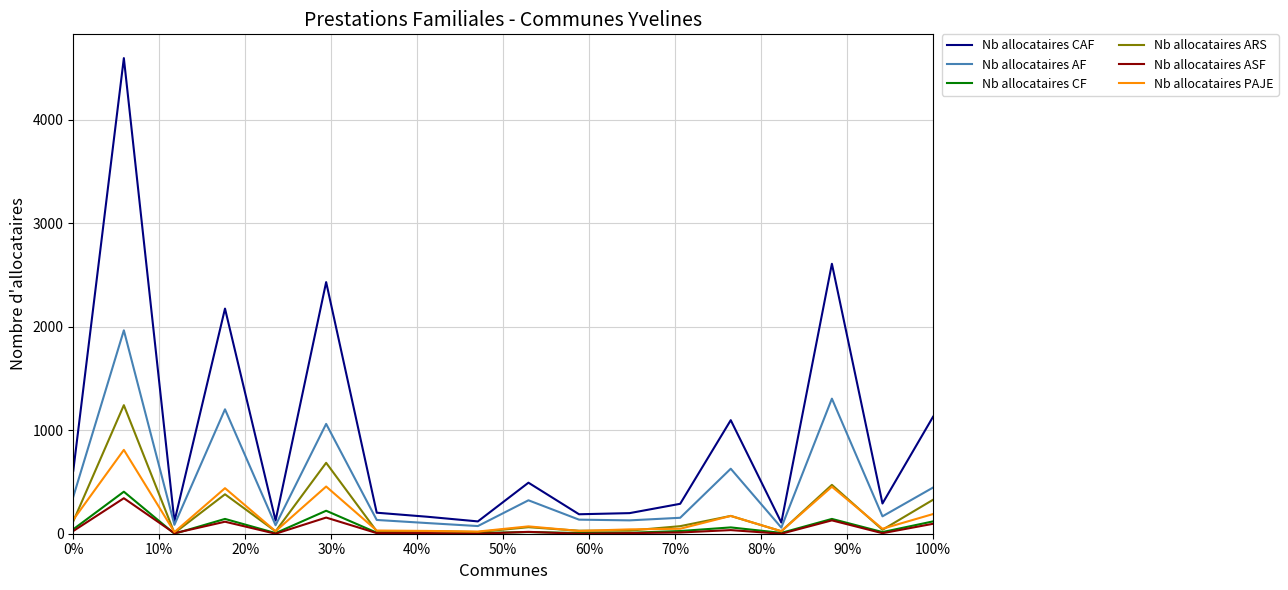

Which series has the largest total across all categories?

Nb allocataires CAF